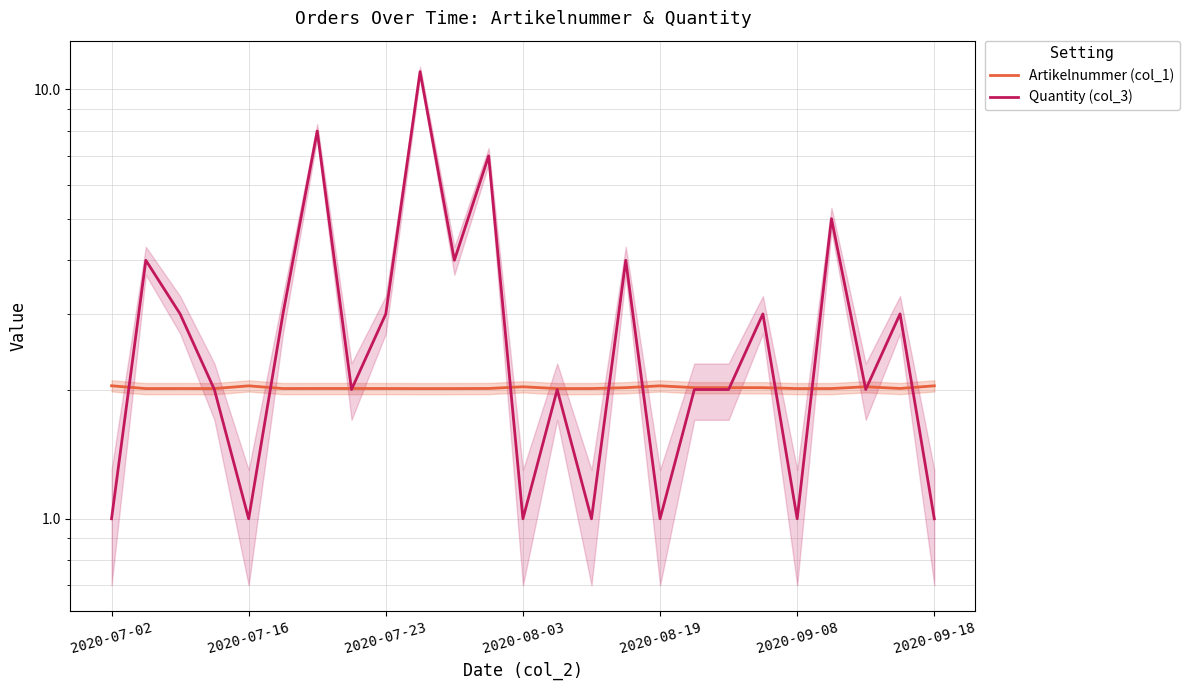

What is the value of the Artikelnummer (col_1) point at the 7th from the left?

2.0